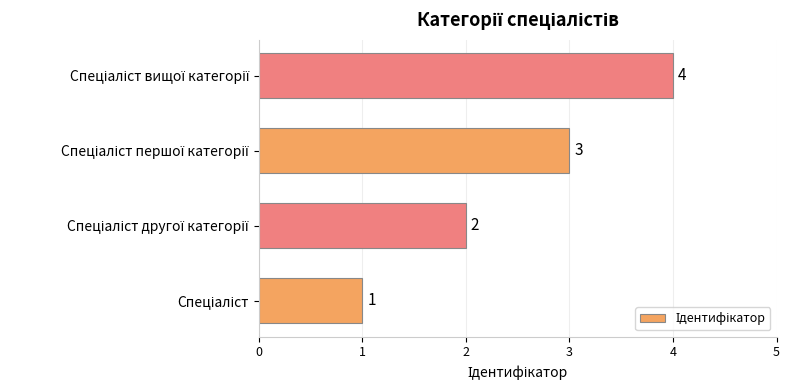

What is the sum of all values?

10